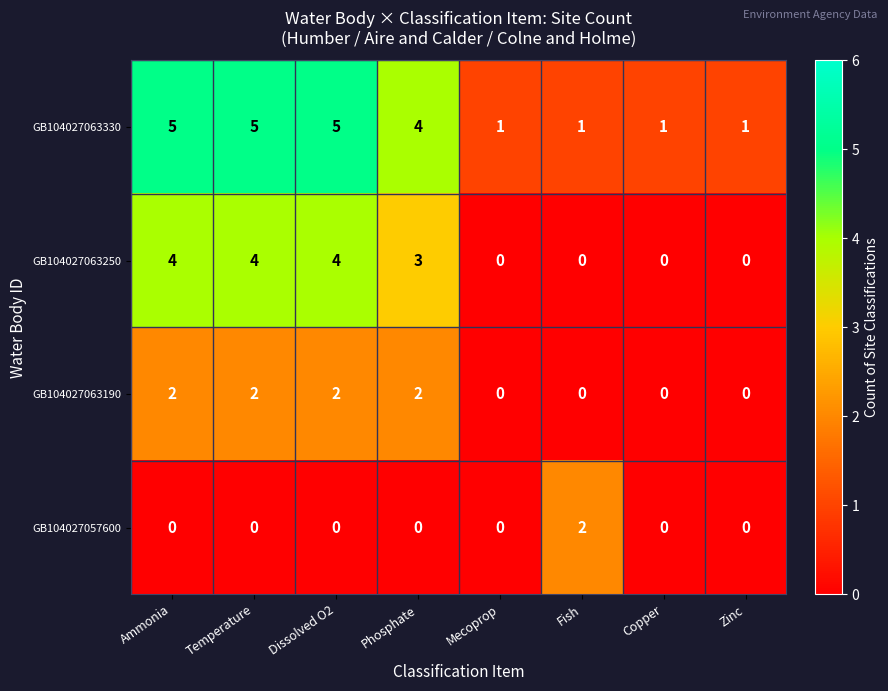

The value of GB104027063330 at Copper is 0. True or false?

False